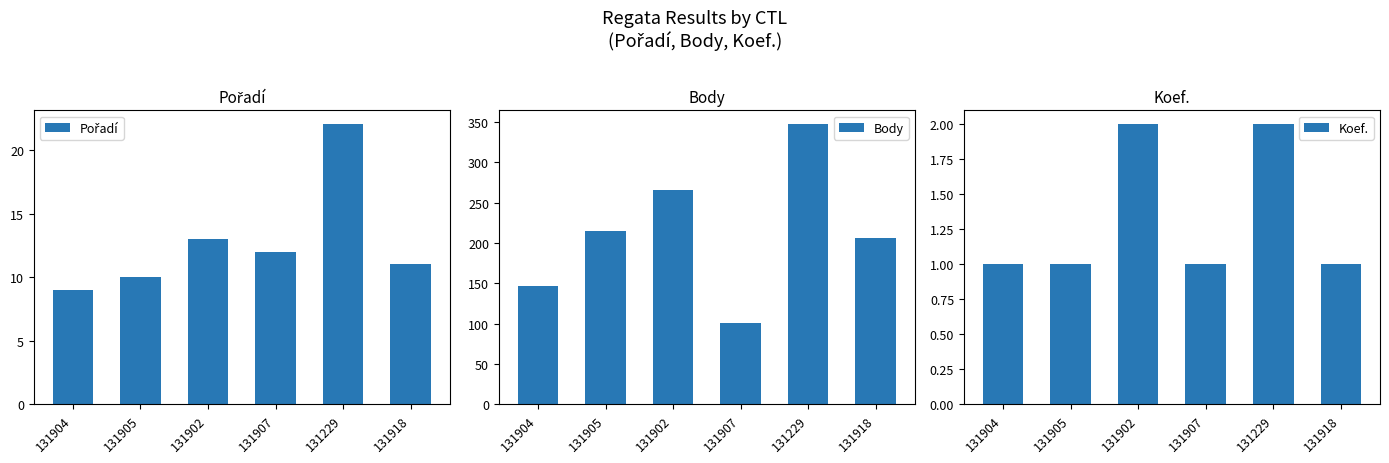

Reading left to right, extract all data points from this chart.

Pořadí: 9	10	13	12	22	11
Body: 147	215	266	101	347	206
Koef.: 1	1	2	1	2	1